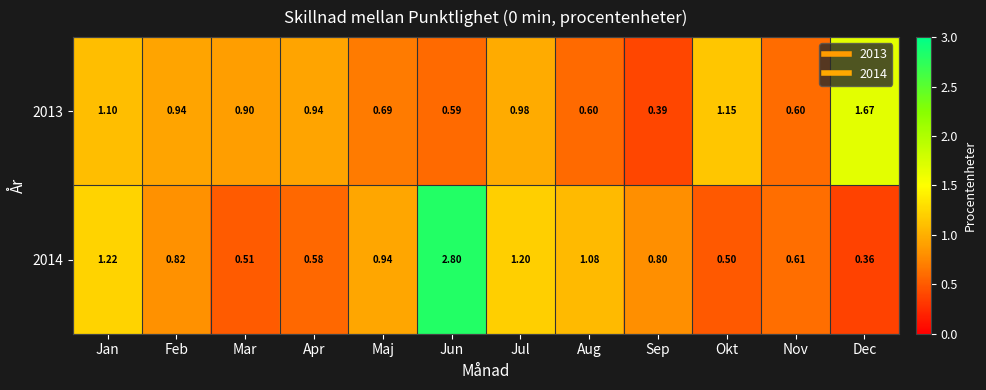

At which label does 2013 reach its peak?

Dec